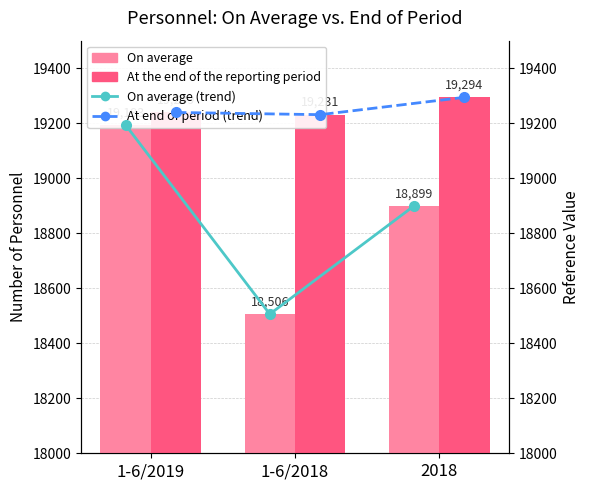

At which label does On average reach its minimum?

1-6/2018